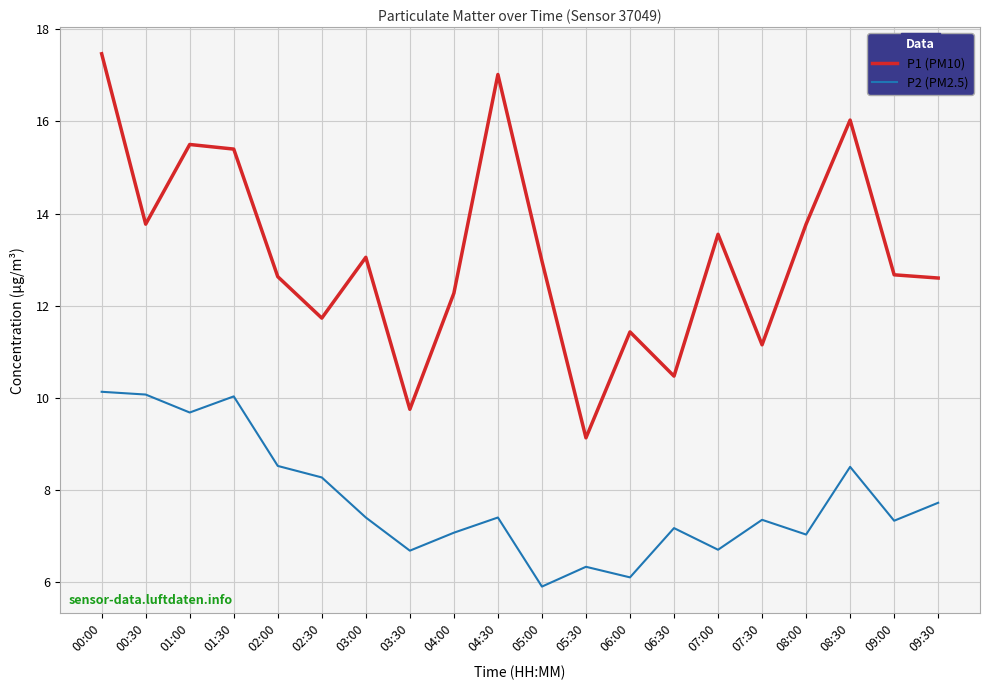

What position from the right is 00:30?

19